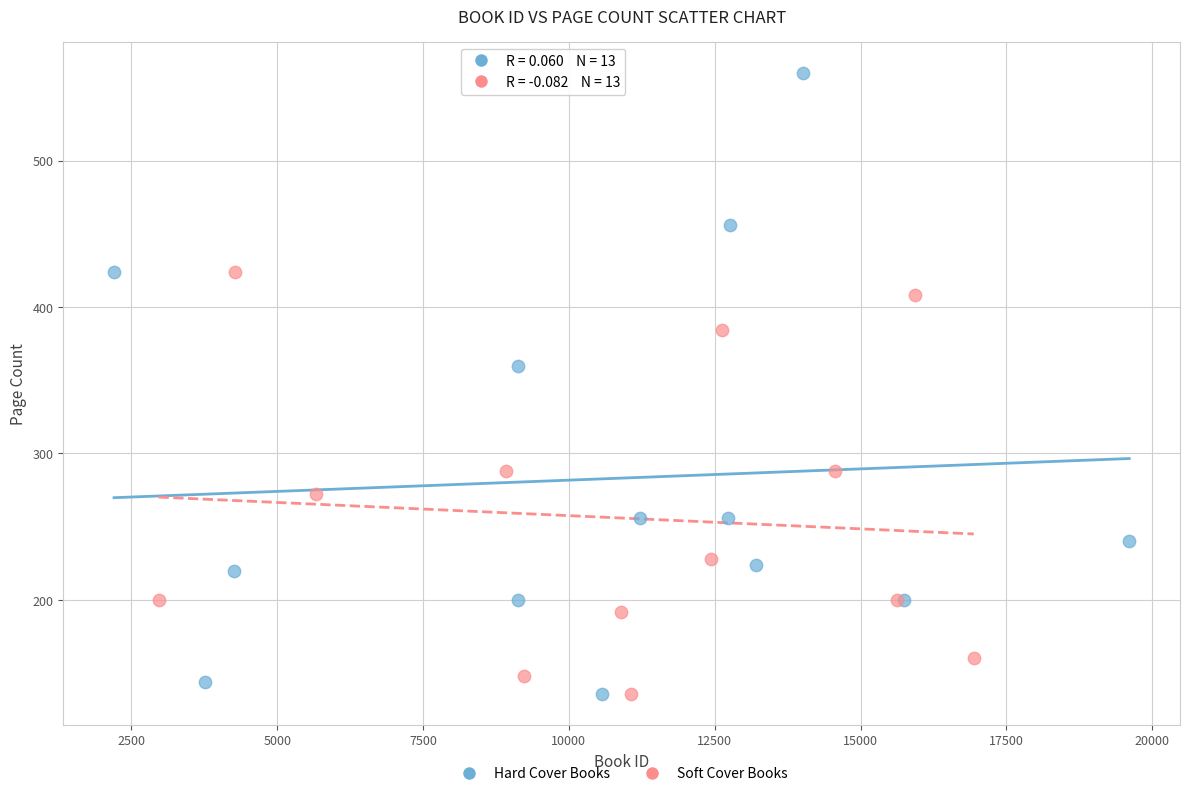

Which series has the largest Y range (max minus min)?

Hard Cover Books